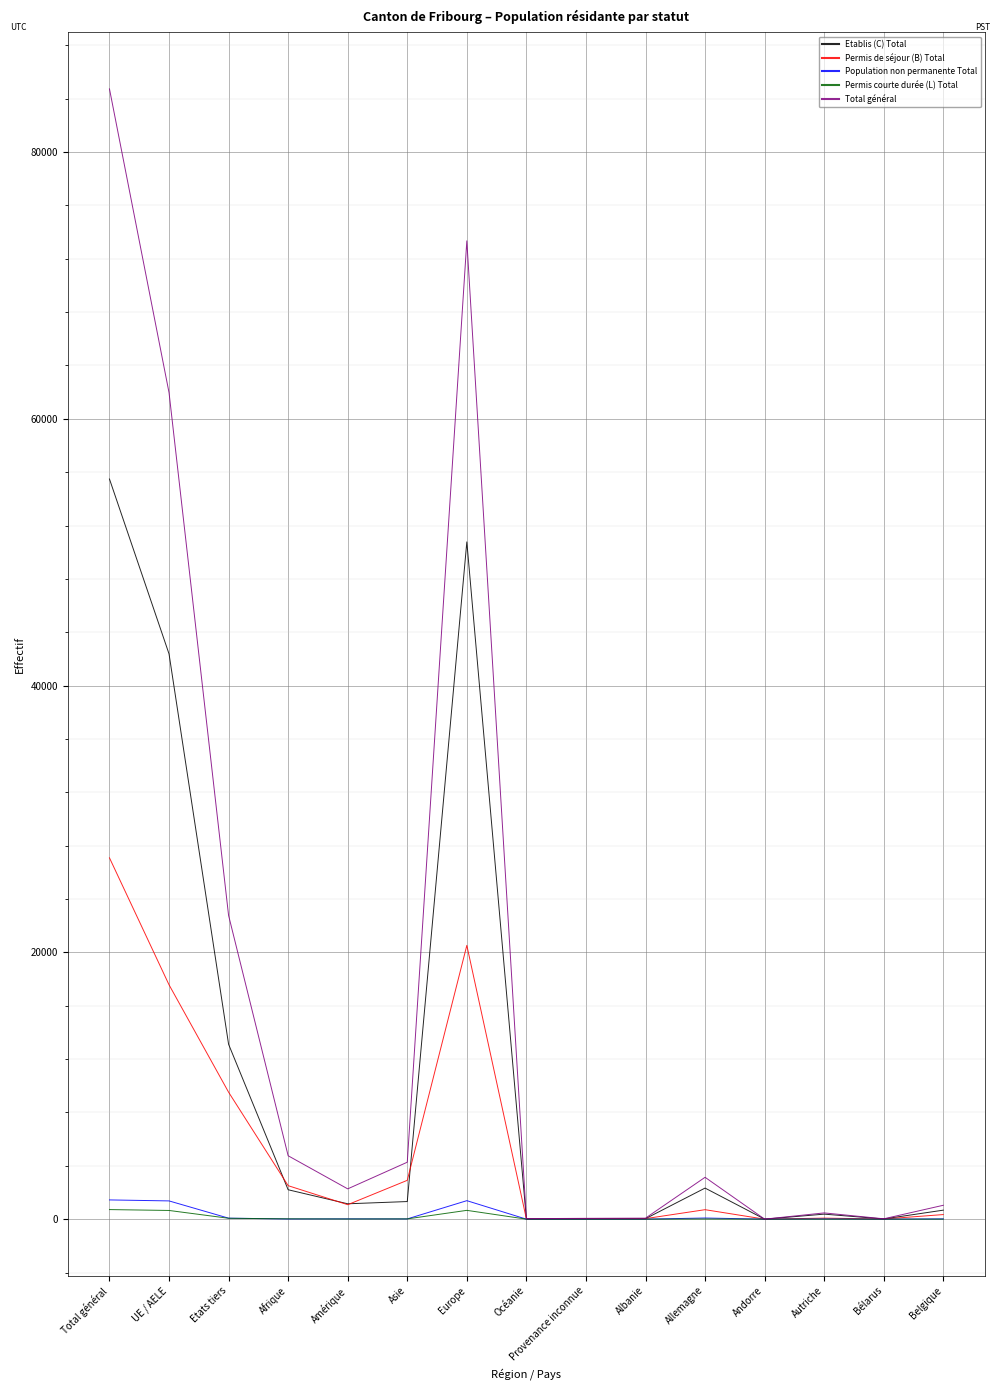

What is the maximum value shown in the chart?

84736